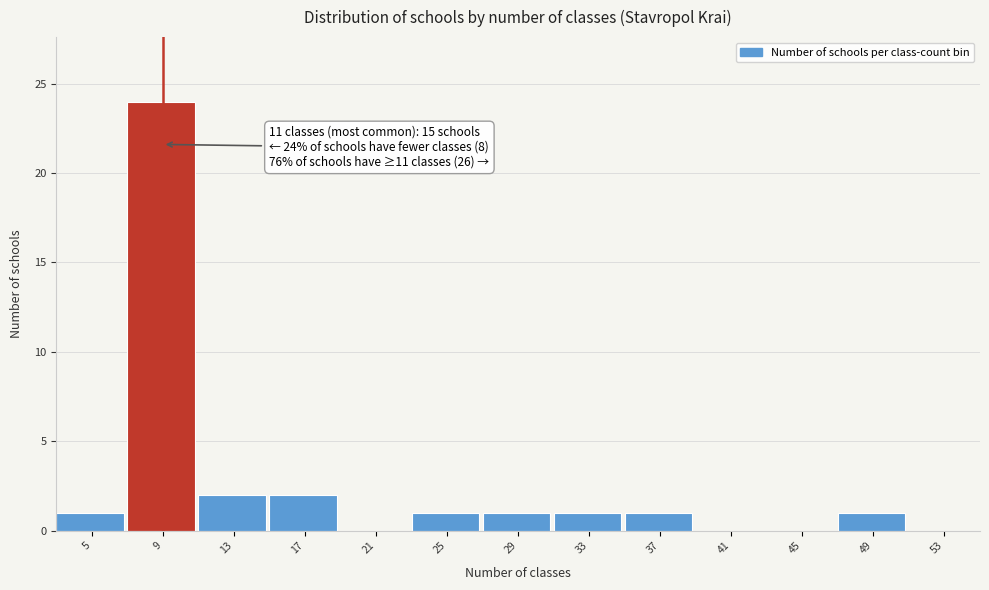

Reading right to left, what are all the values shown in this chart?

53=0	49=1	45=0	41=0	37=1	33=1	29=1	25=1	21=0	17=2	13=2	9=24	5=1